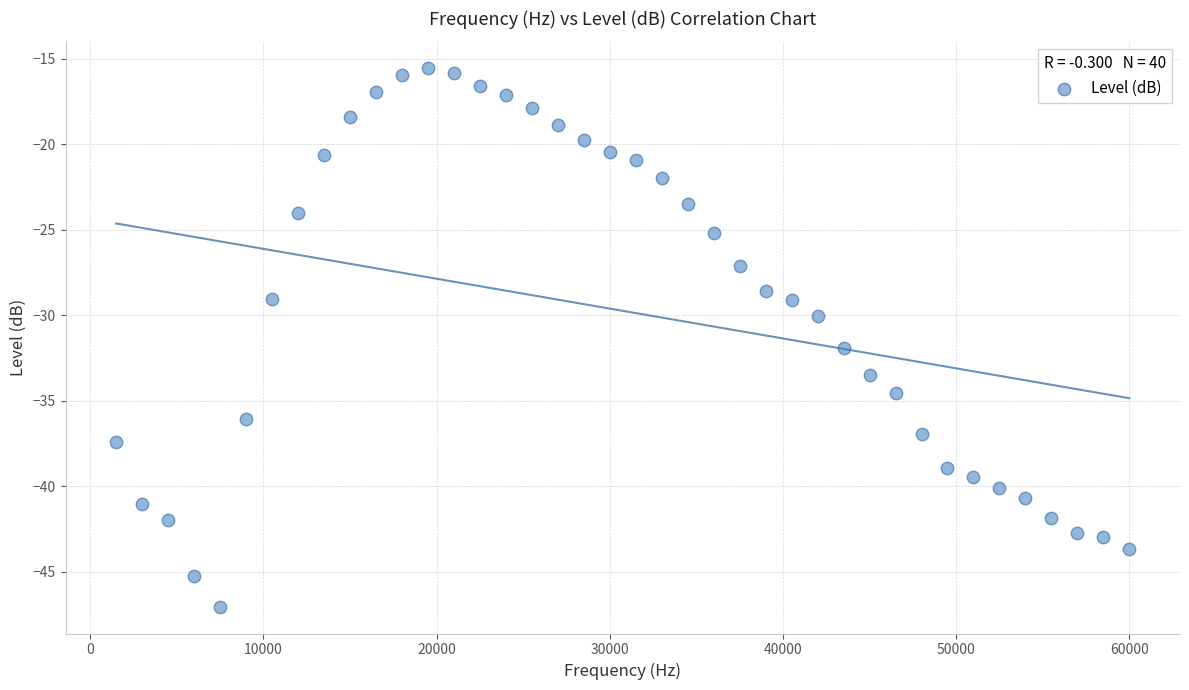

What is the range of Y values (max minus min)?

31.5